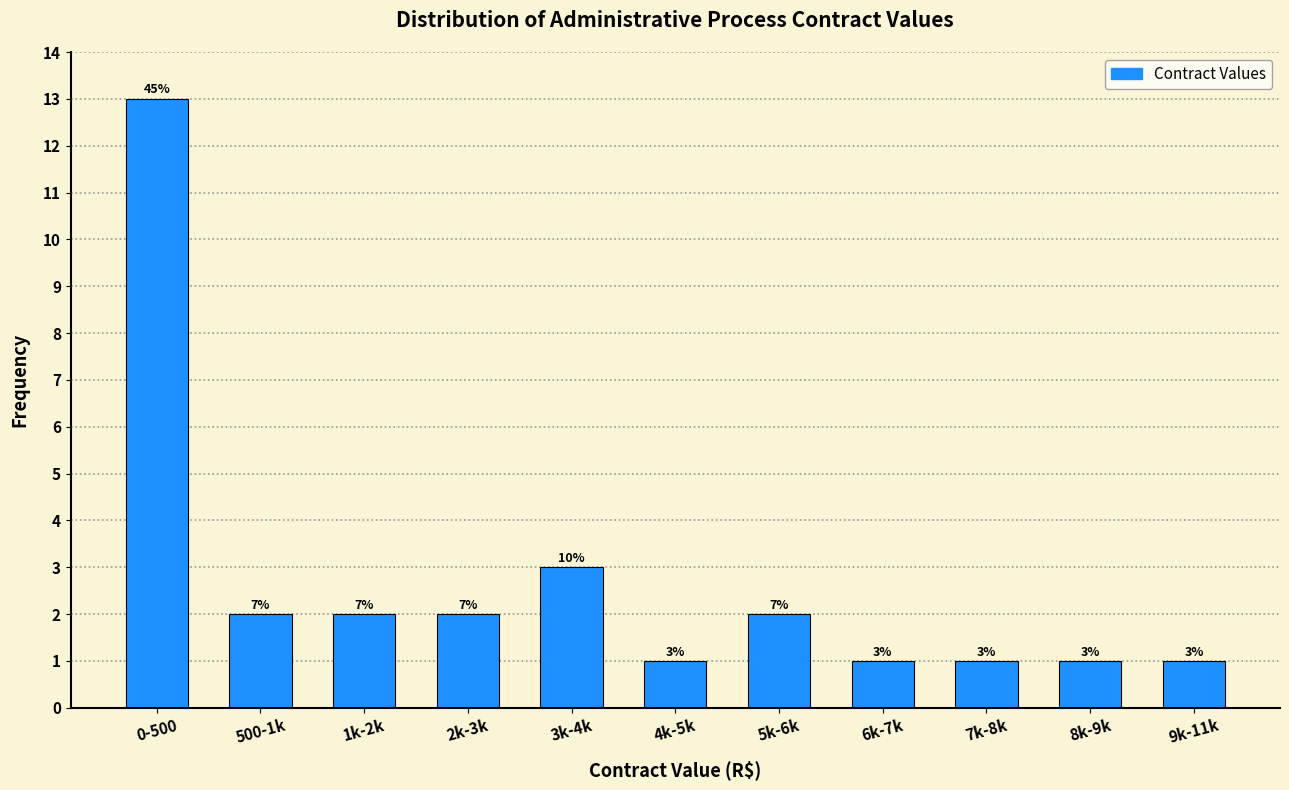

How many bars are there in total?

11